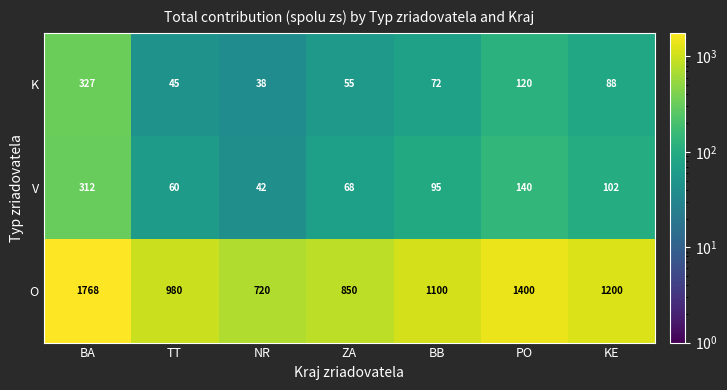

Reading left to right, what are all the values shown in this chart?

K: BA=327	TT=45	NR=38	ZA=55	BB=72	PO=120	KE=88
V: BA=312	TT=60	NR=42	ZA=68	BB=95	PO=140	KE=102
O: BA=1768	TT=980	NR=720	ZA=850	BB=1100	PO=1400	KE=1200